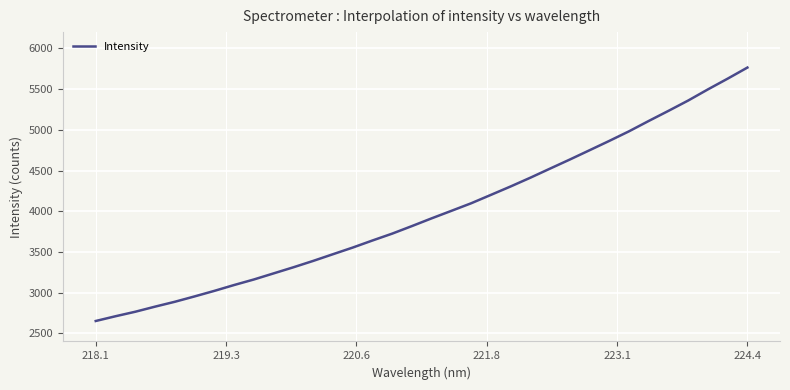

What is the difference between the maximum and minimum values?

3113.2